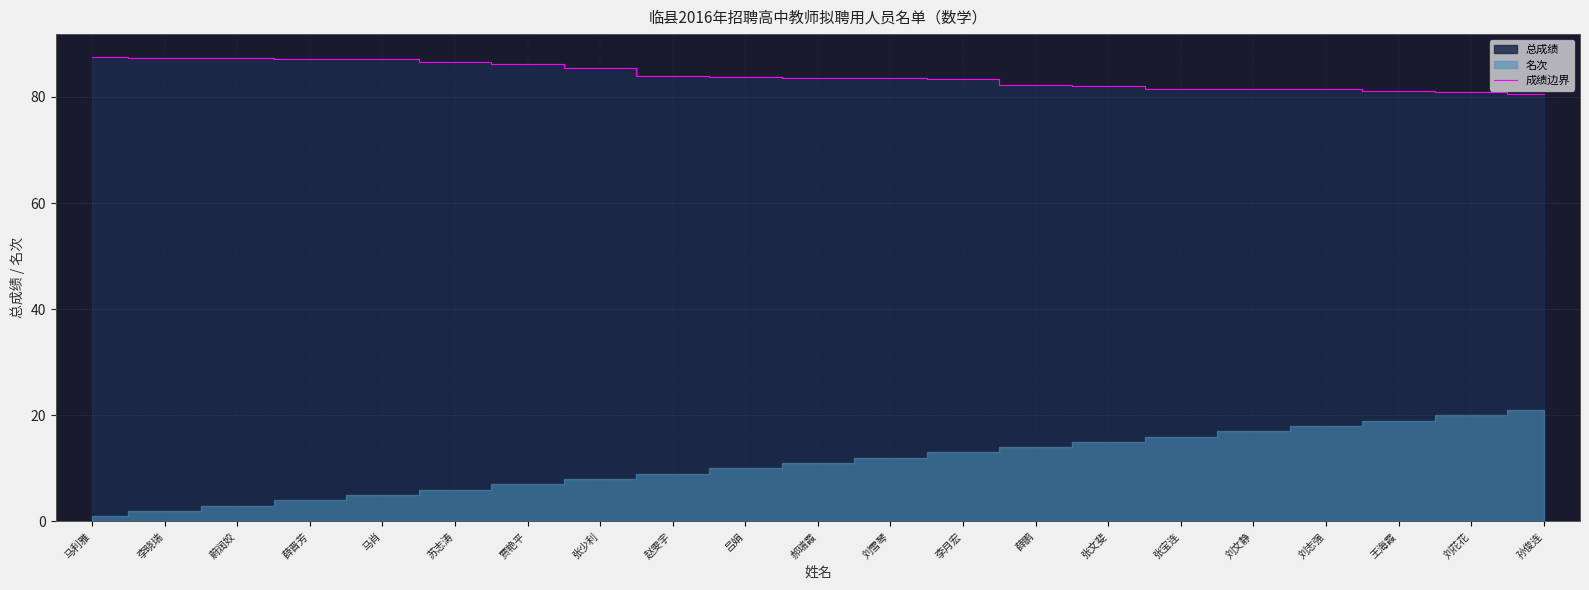

What is the label of the 8th point from the left?

张少利